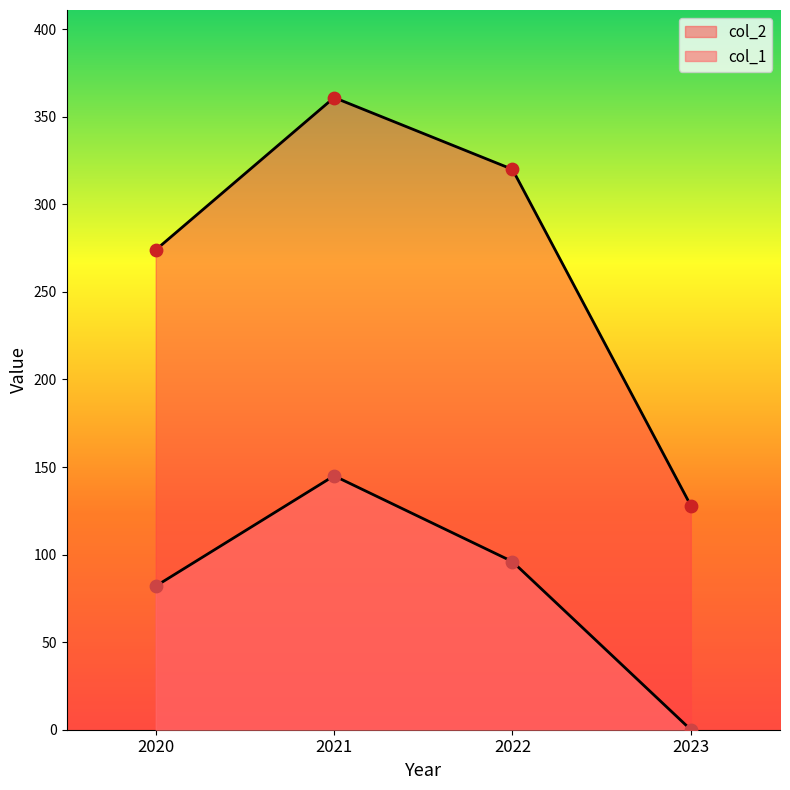

What are all the series names shown in the legend?

col_1, col_2